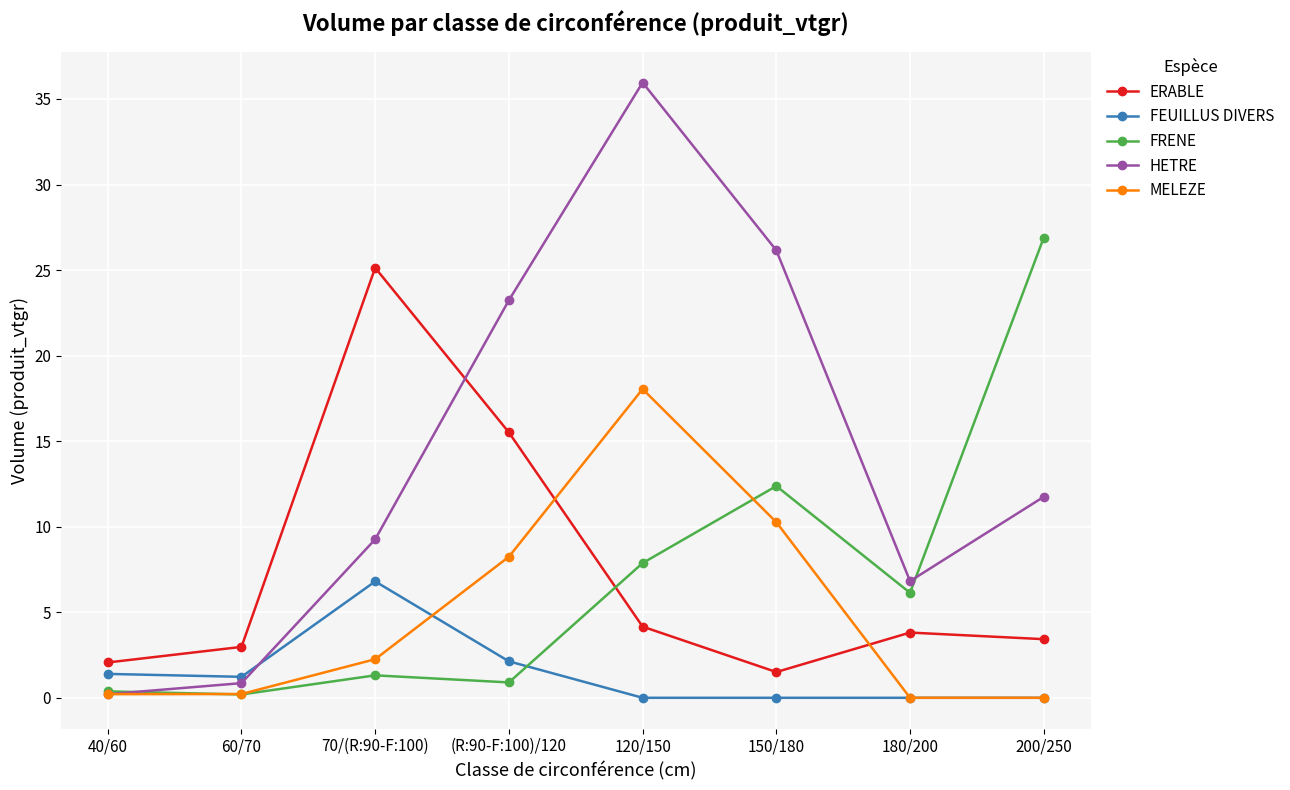

How many interior local valleys does the ERABLE series have?

1